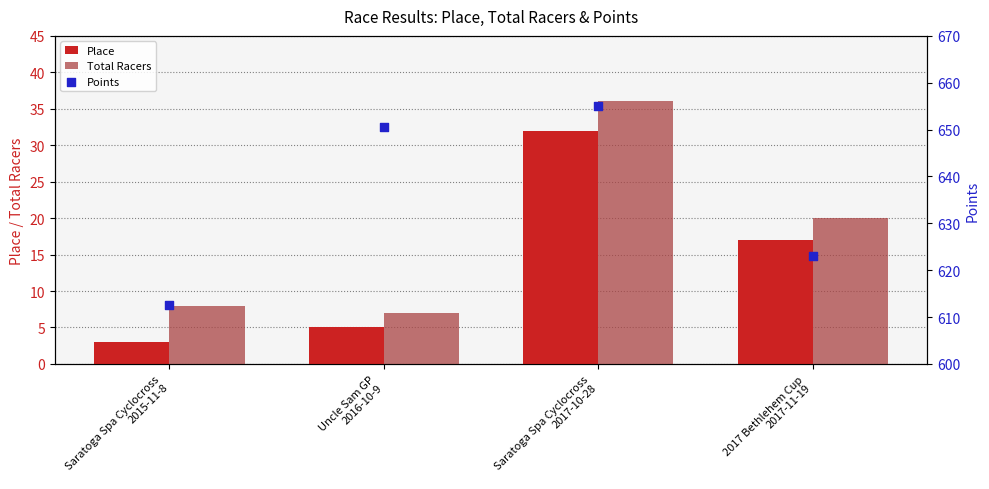

Is the value of Total Racers at Saratoga Spa Cyclocross
2015-11-8 greater than the value of Place at Saratoga Spa Cyclocross
2015-11-8?

Yes